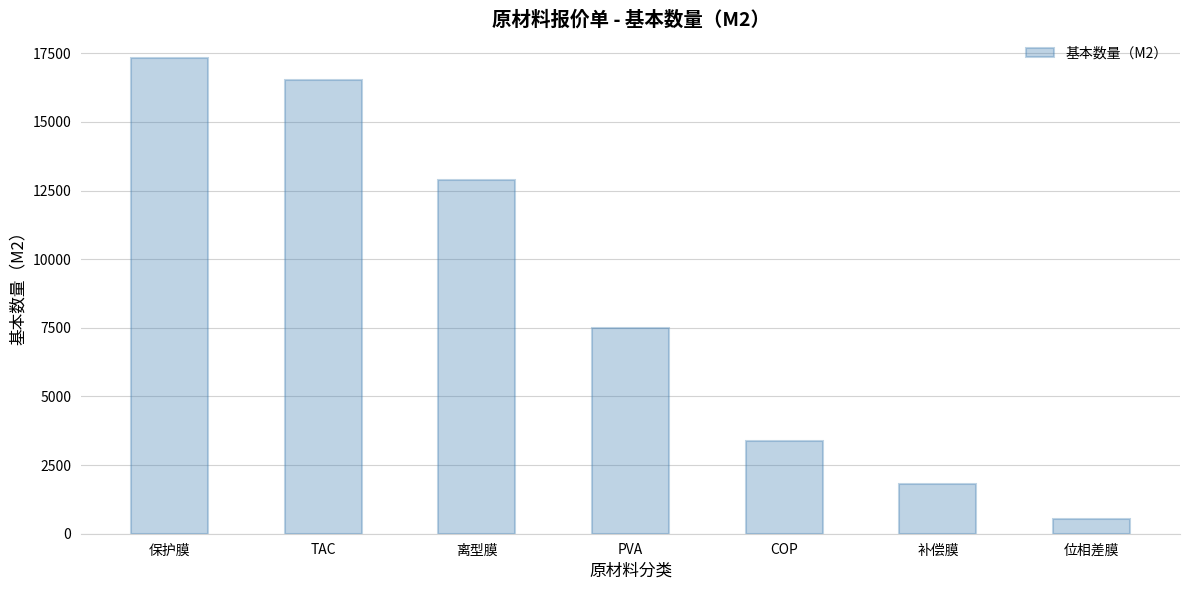

List the labels in order of value, largest first.

保护膜, TAC, 离型膜, PVA, COP, 补偿膜, 位相差膜